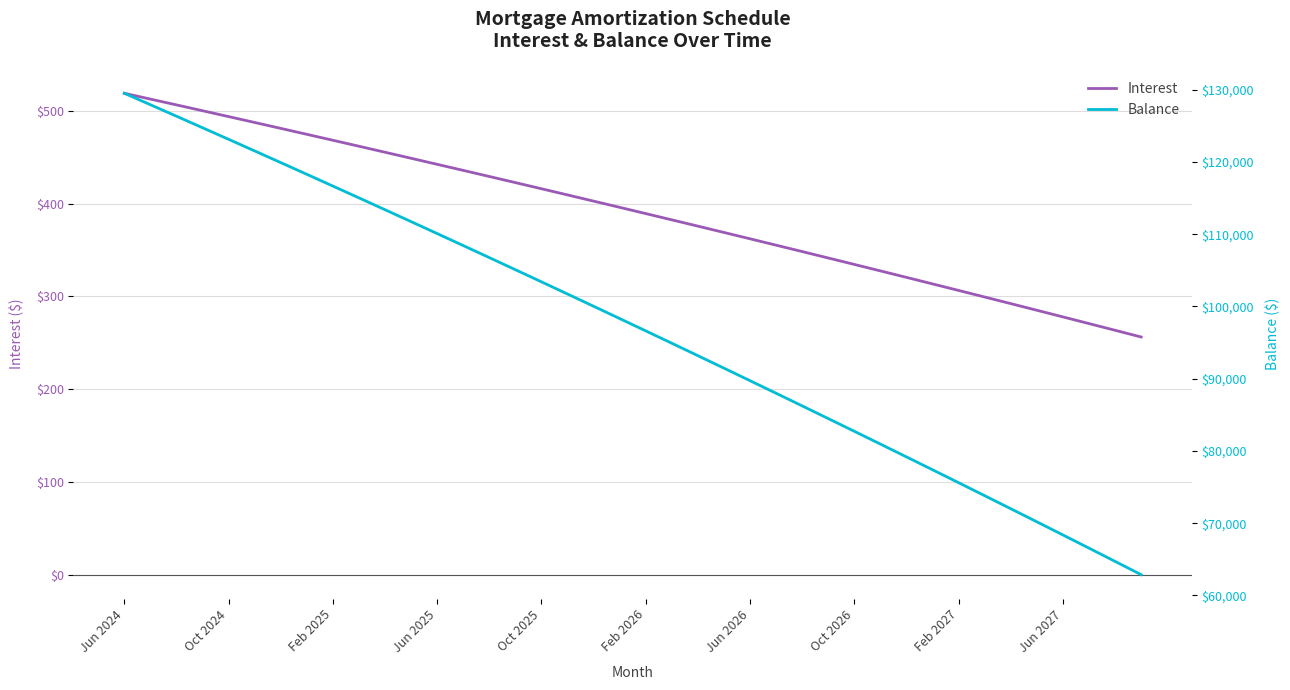

What is the minimum value for Interest?

256.2